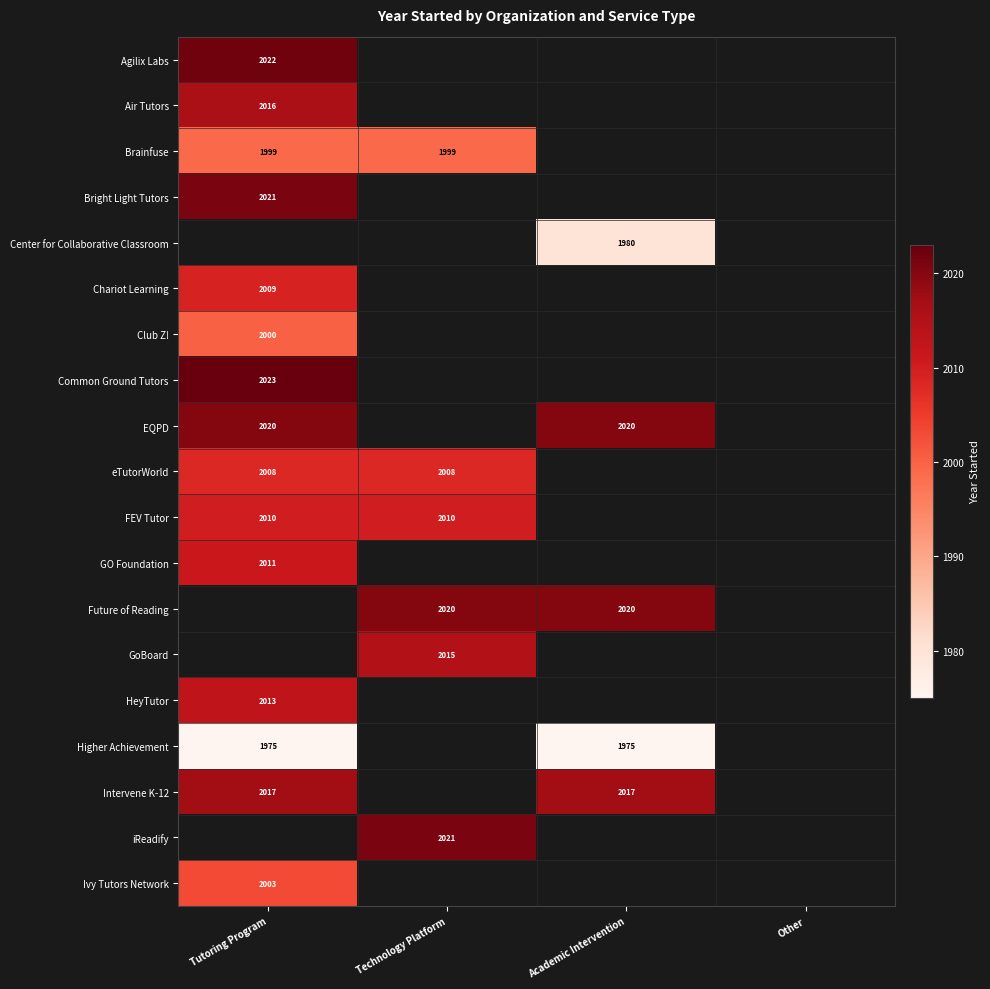

At which category does the chart reach its minimum across all series?

Tutoring Program